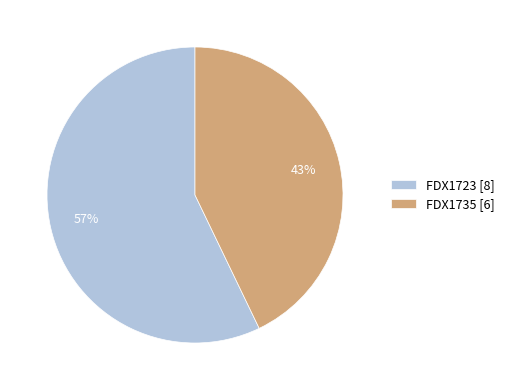

To the nearest percent, what portion does FDX1723 represent?

57%